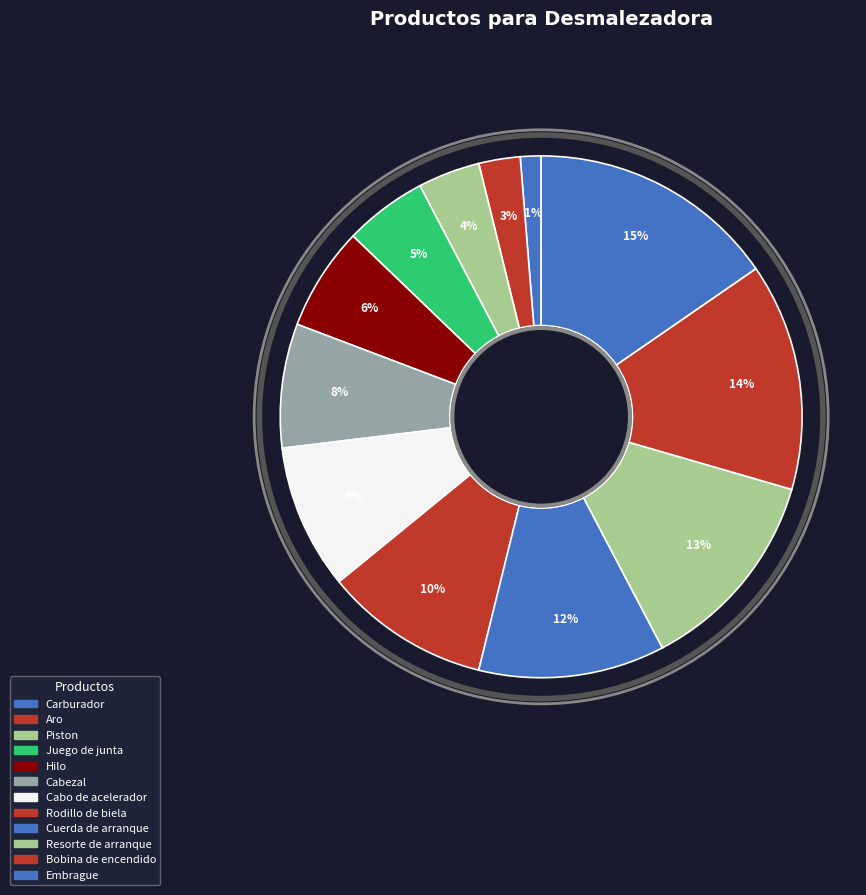

How many slices are in this pie chart?

12